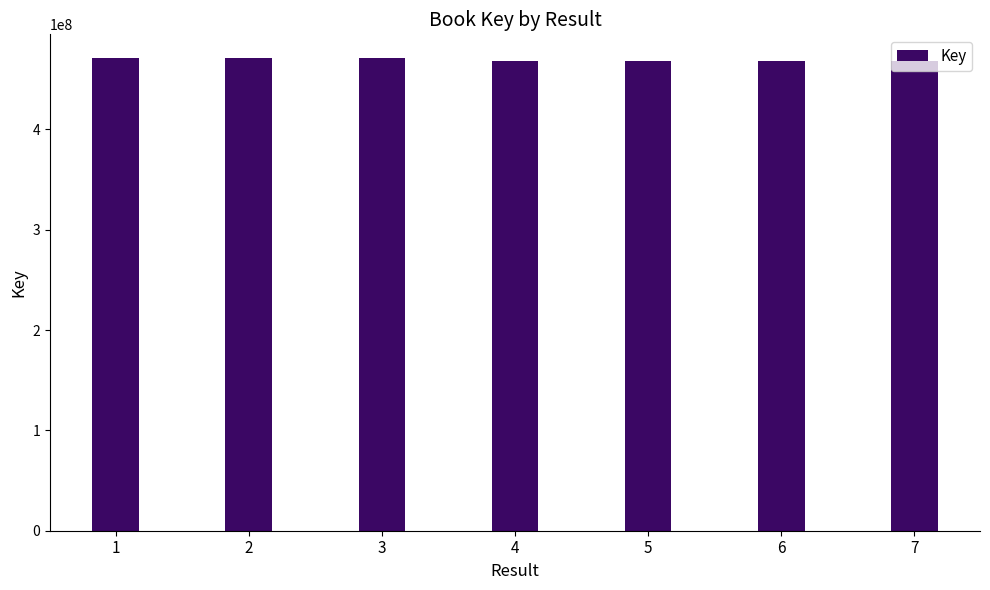

What is the value of the 5th bar from the left?

467634337